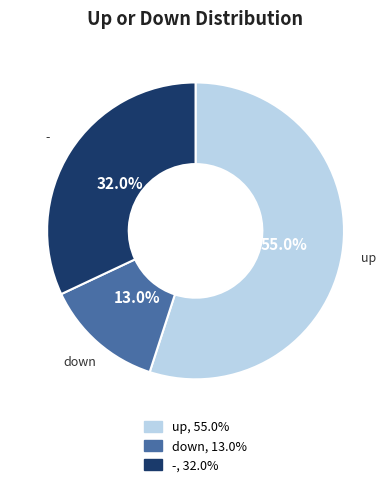

Does - account for over 50% of the chart?

No